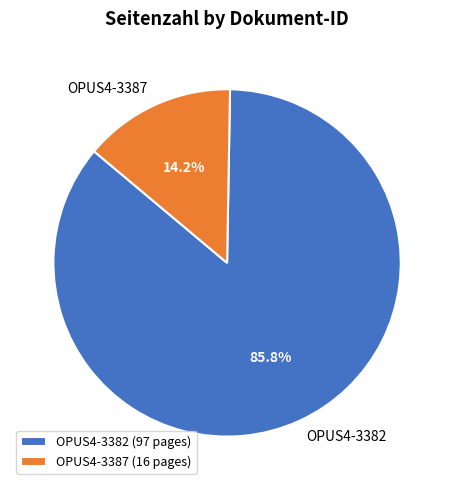

How many slices are in this pie chart?

2